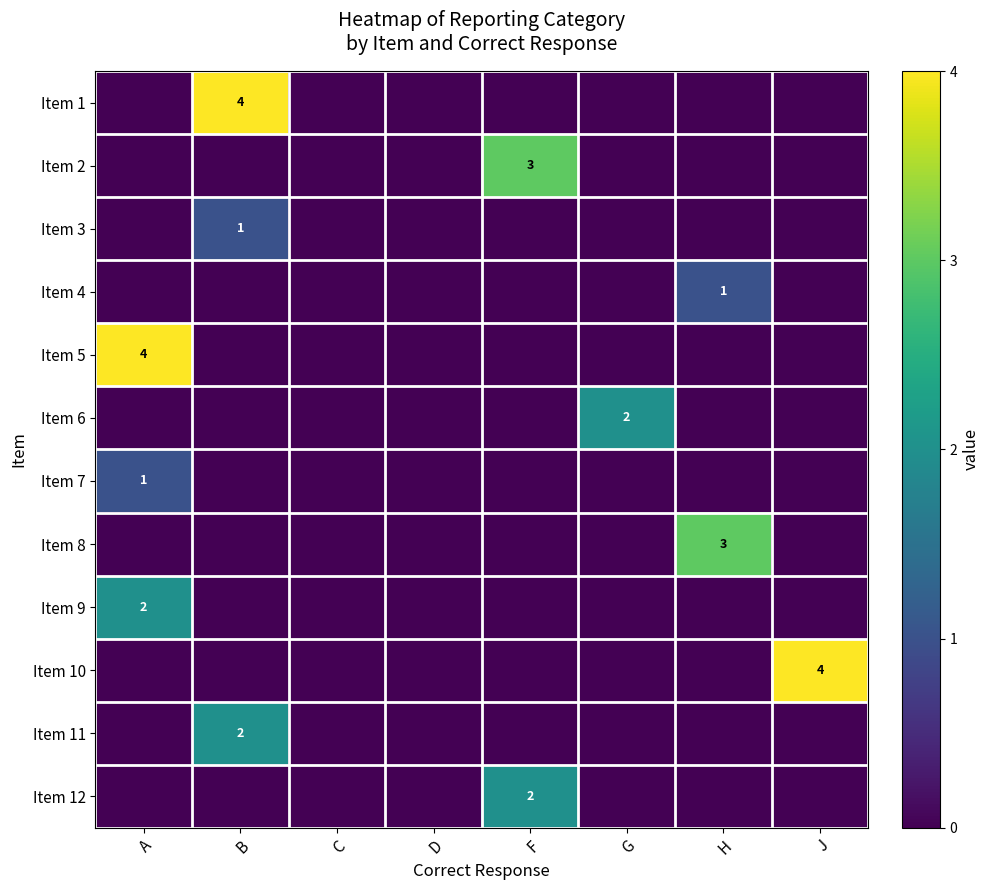

True or false: Item 4 has a value of 2 at H.

False